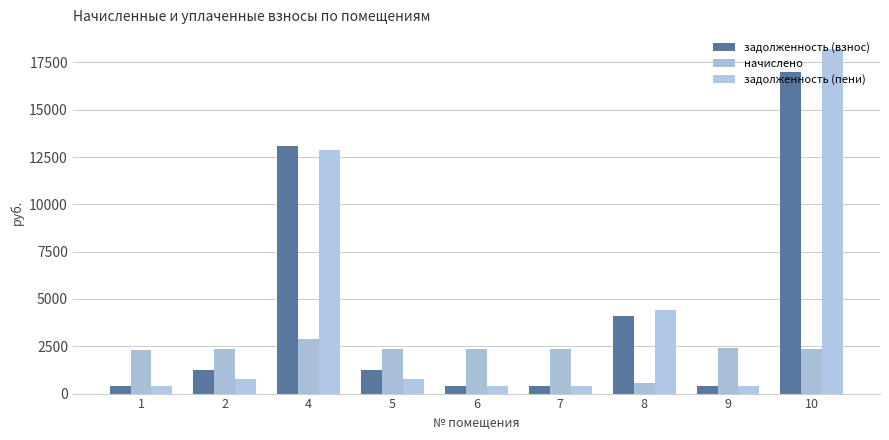

Which label corresponds to the smallest value in the chart?

7